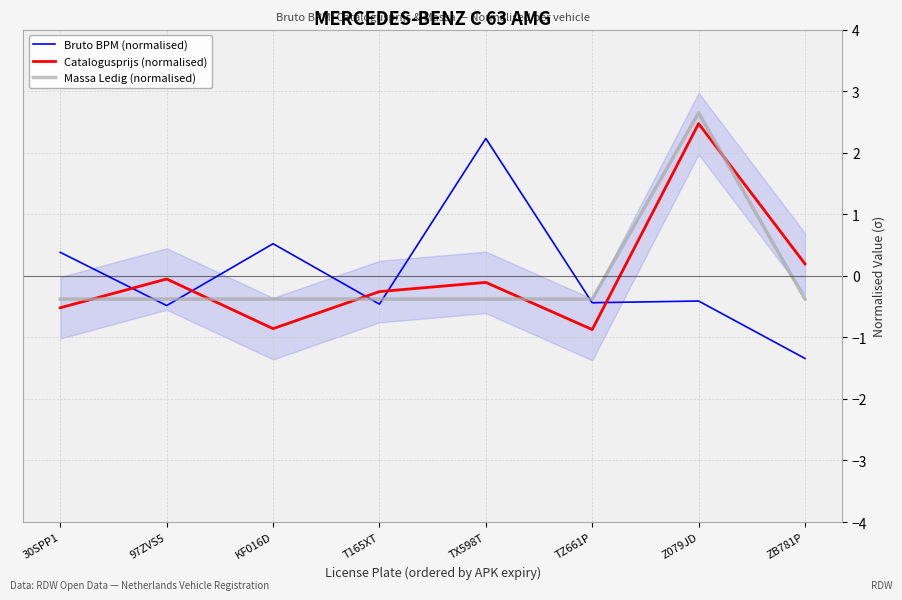

The Catalogusprijs (normalised) series shows -0.1 at TX598T. True or false?

True